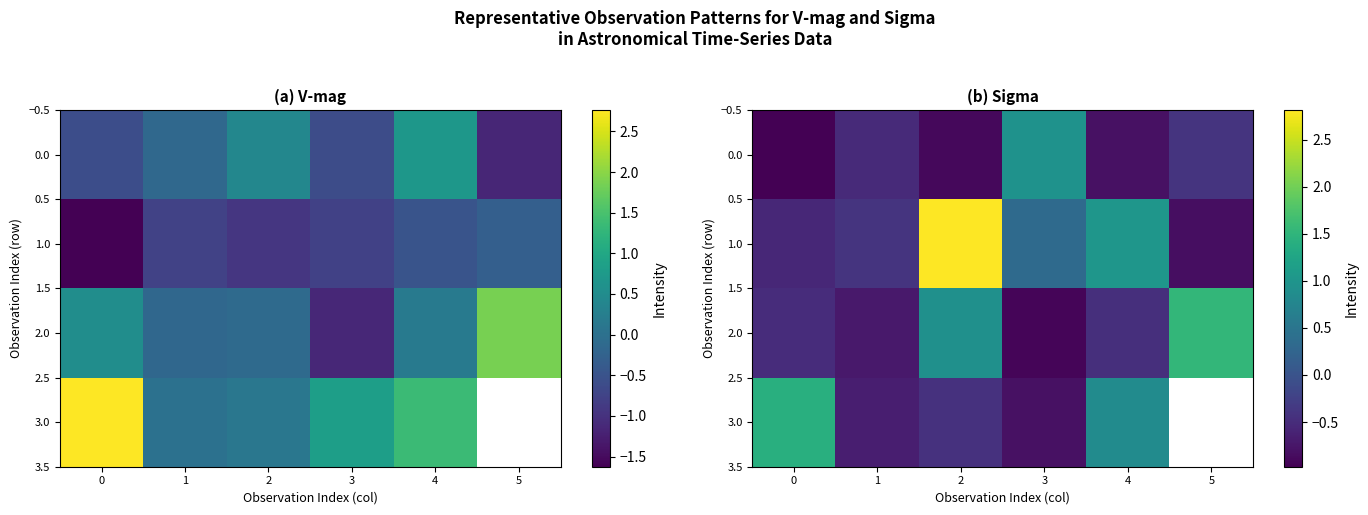

The 0.0 series shows -0.7 at 5. True or false?

False